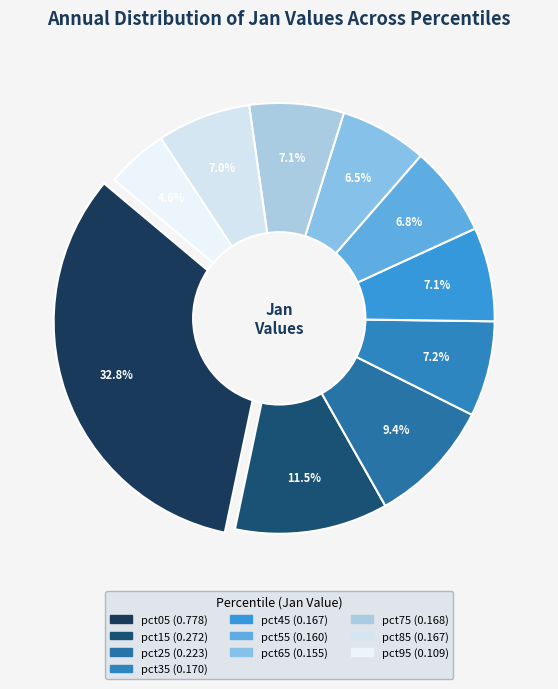

Which category has the biggest portion of the pie?

pct05